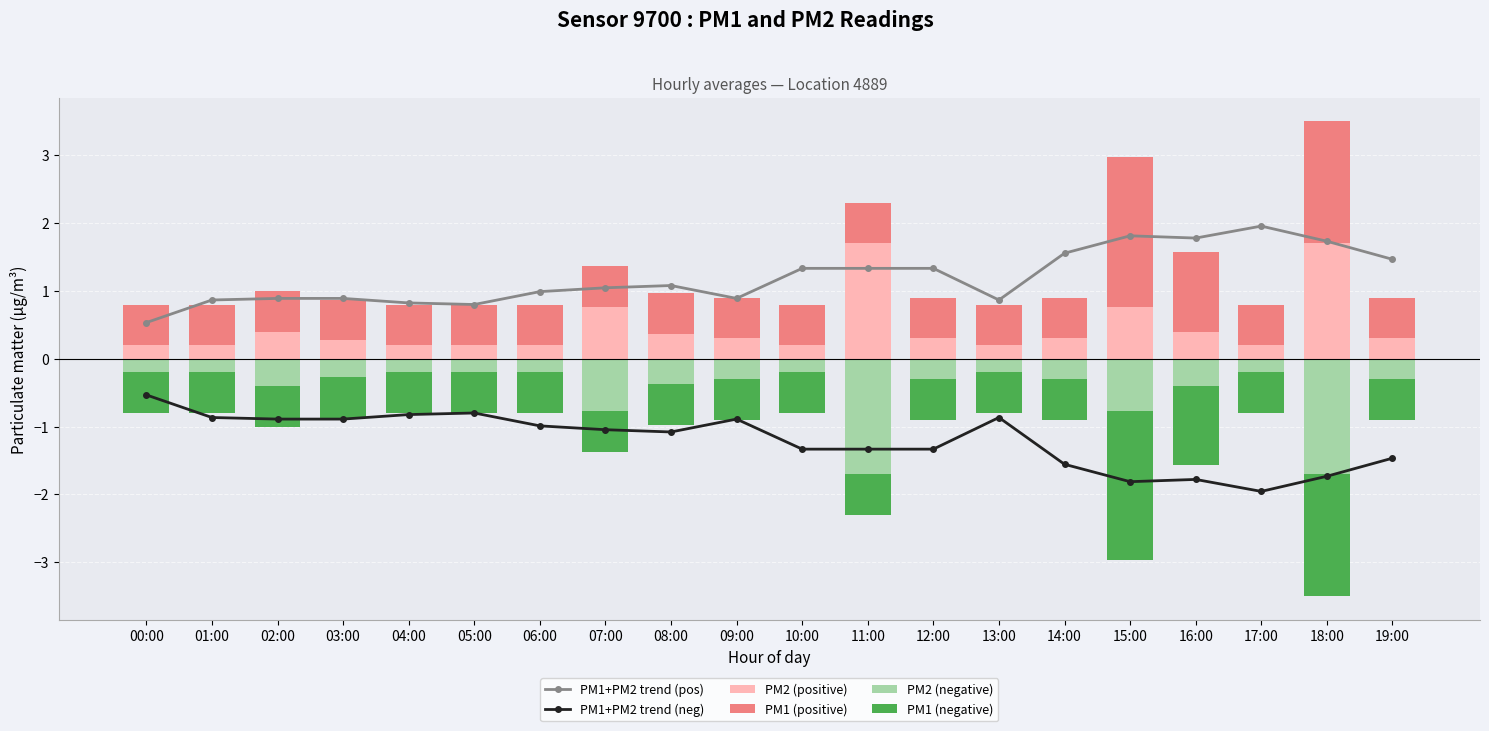

True or false: PM1+PM2 trend (pos) has a value of 1.3 at 02:00.

False